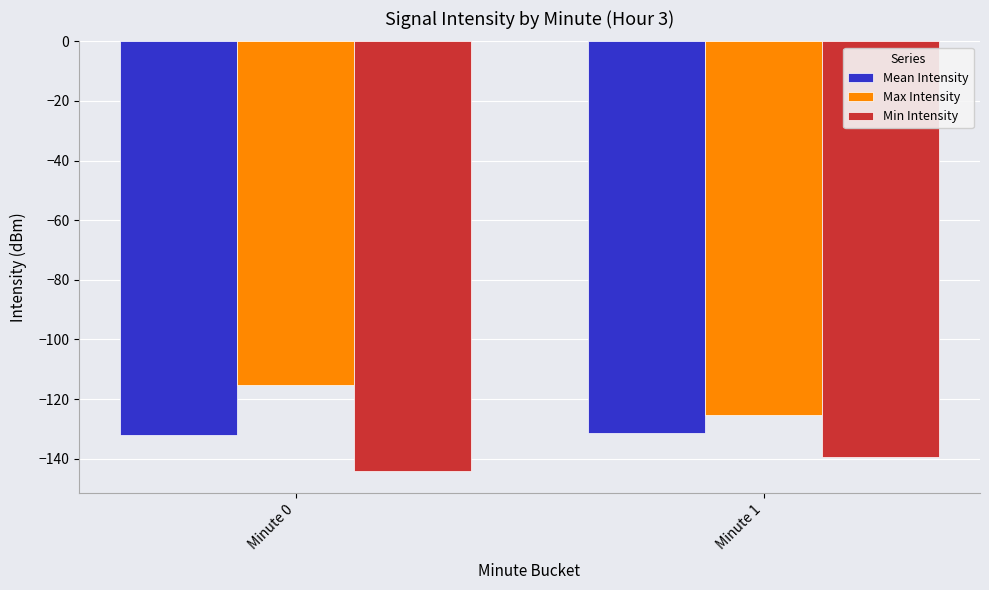

What is the average value of the Max Intensity series?

-120.4